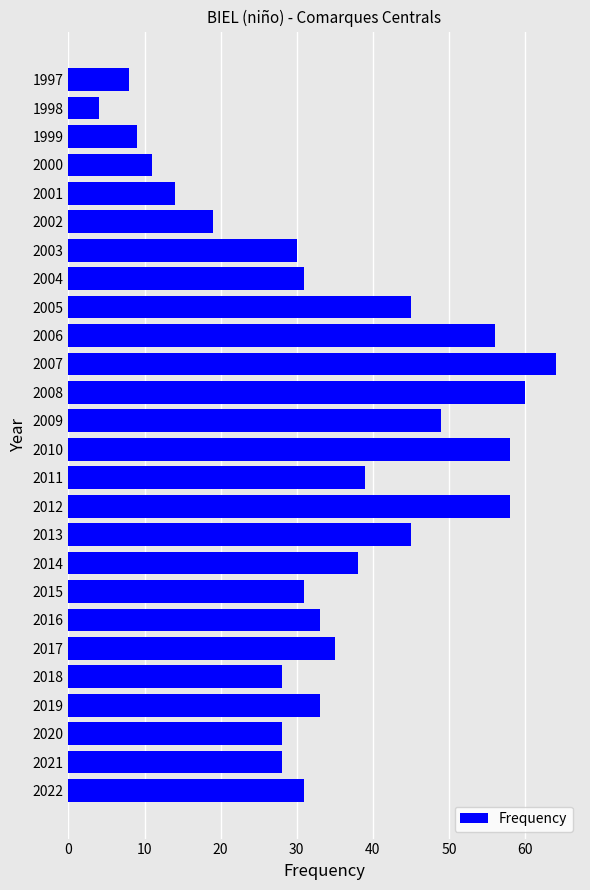

Which category has the highest value across all series?

2007